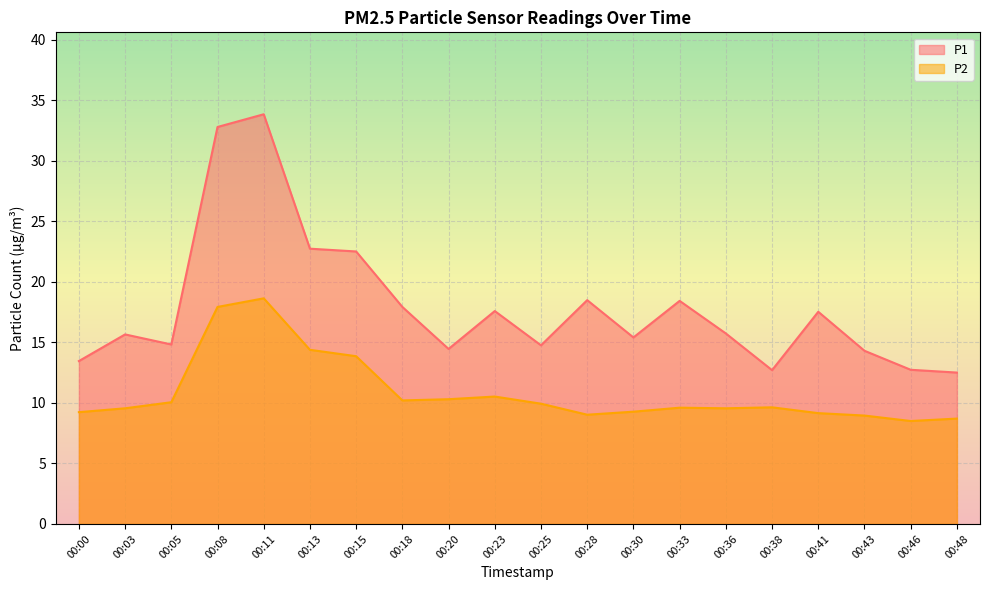

How many interior local peaks does the P1 series have?

6